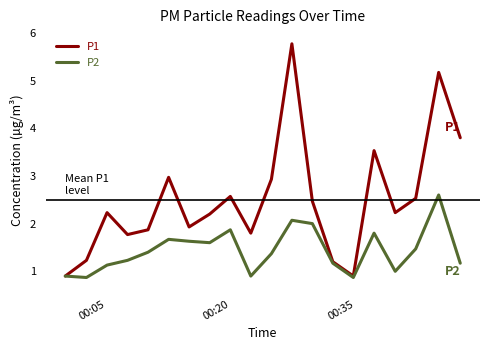

What is the maximum value for P1?

5.8